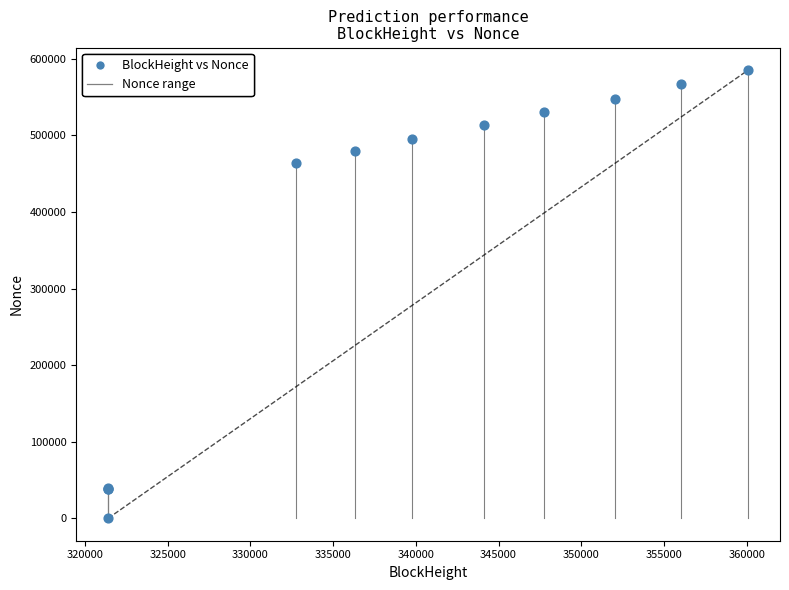

What Y value in the scatter plot is closest to 292659?

464593